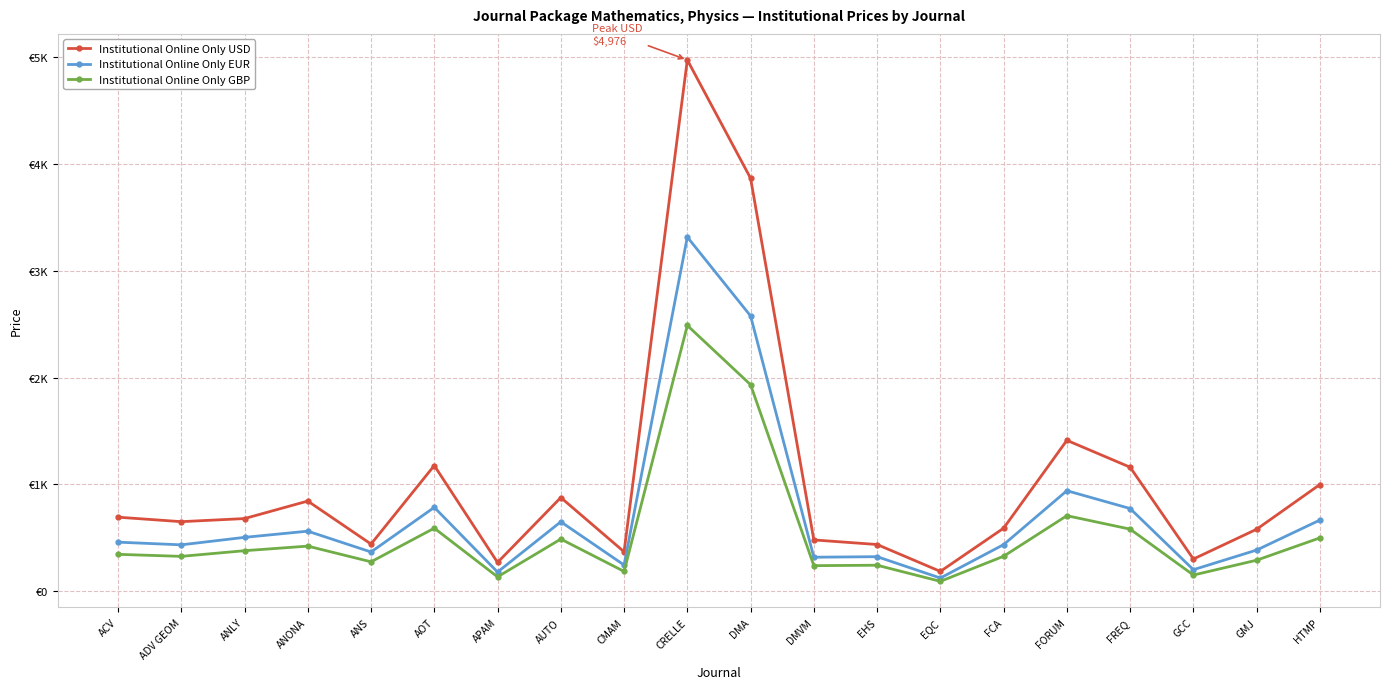

Reading left to right, transcribe all the data shown in this chart.

Institutional Online Only USD: ACV=693	ADV GEOM=651	ANLY=680	ANONA=844	ANS=441	AOT=1177	APAM=269	AUTO=877	CMAM=369	CRELLE=4976	DMA=3868	DMVM=480	EHS=437	EQC=185	FCA=590	FORUM=1413	FREQ=1161	GCC=301	GMJ=580	HTMP=999
Institutional Online Only EUR: ACV=459	ADV GEOM=434	ANLY=504	ANONA=562	ANS=367	AOT=785	APAM=179	AUTO=650	CMAM=245	CRELLE=3317	DMA=2578	DMVM=318	EHS=323	EQC=123	FCA=436	FORUM=941	FREQ=774	GCC=201	GMJ=385	HTMP=666
Institutional Online Only GBP: ACV=345	ADV GEOM=326	ANLY=379	ANONA=422	ANS=275	AOT=590	APAM=134	AUTO=488	CMAM=185	CRELLE=2489	DMA=1934	DMVM=239	EHS=243	EQC=92	FCA=327	FORUM=707	FREQ=581	GCC=151	GMJ=290	HTMP=499